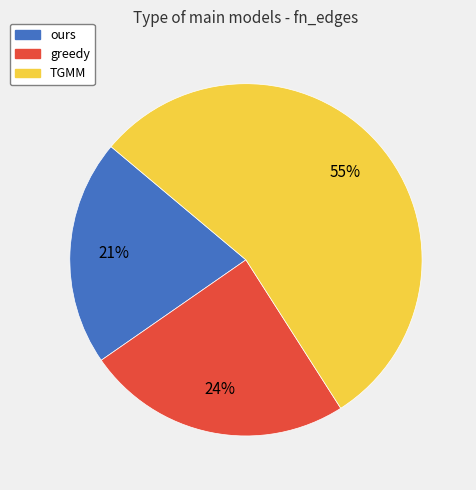

To the nearest percent, what is the difference between the largest and smallest slice percentages?

34%